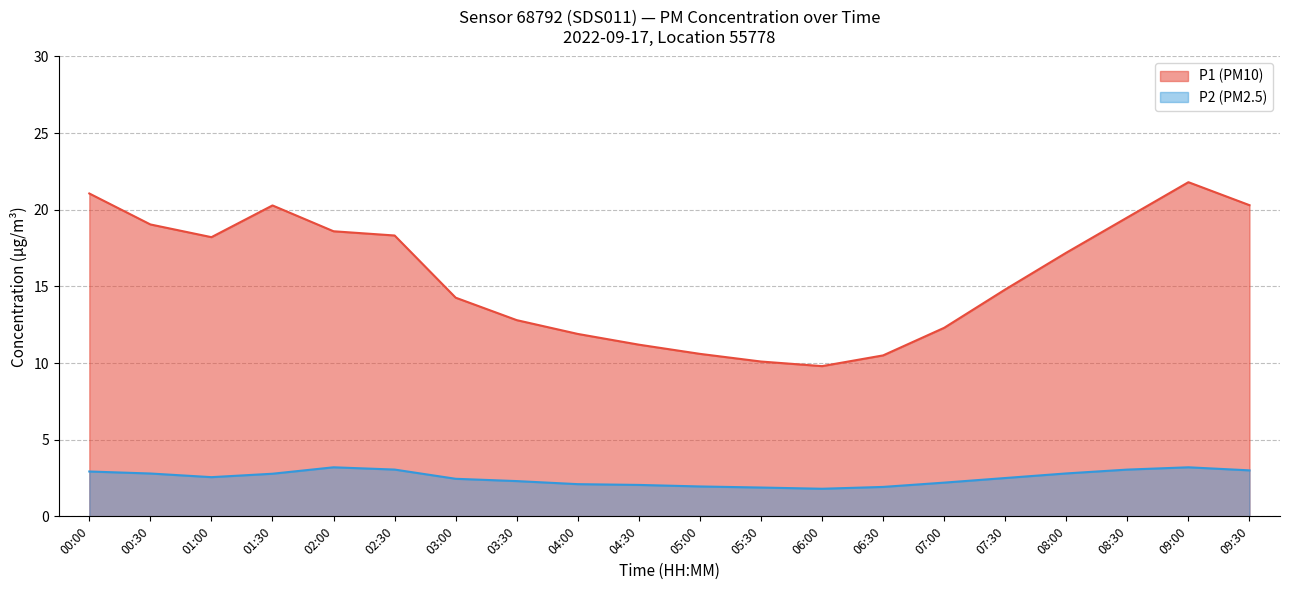

What is the difference between the P1 (PM10) values at 06:00 and 04:00?

2.1